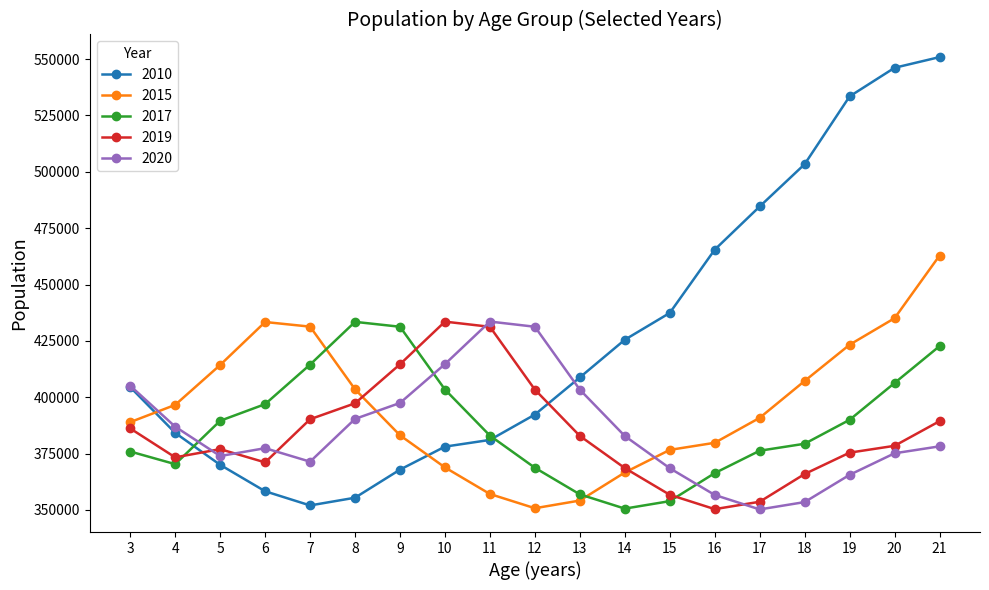

Which series has the largest total across all categories?

2010